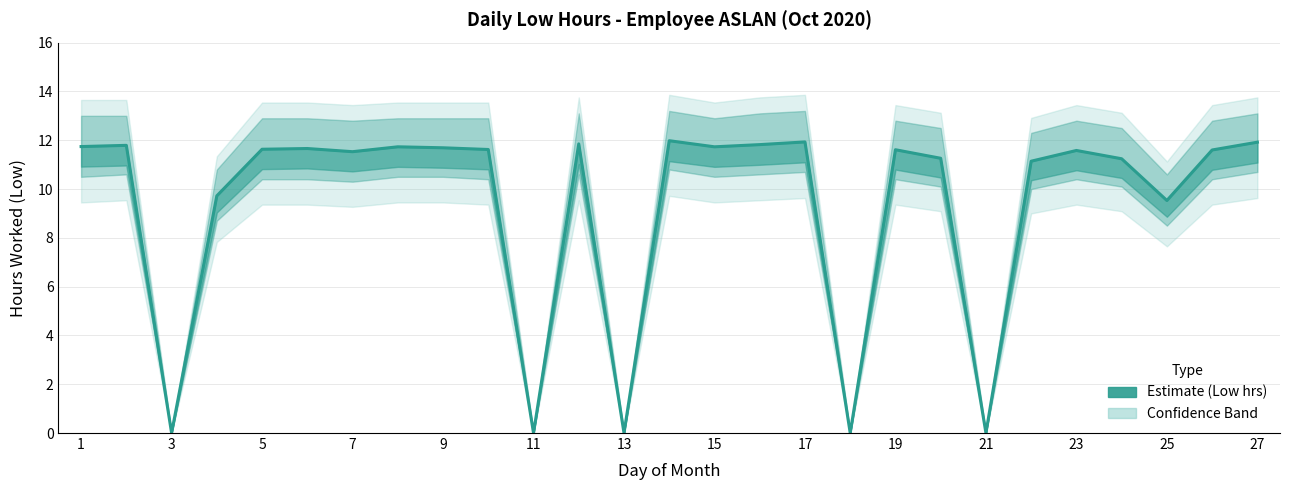

What is the average value?

9.3